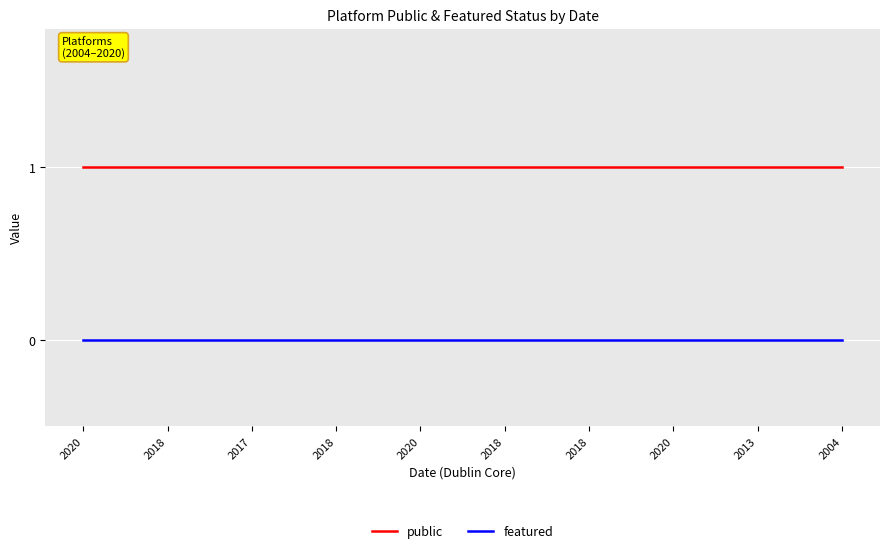

At which label is featured closest to 0?

2020